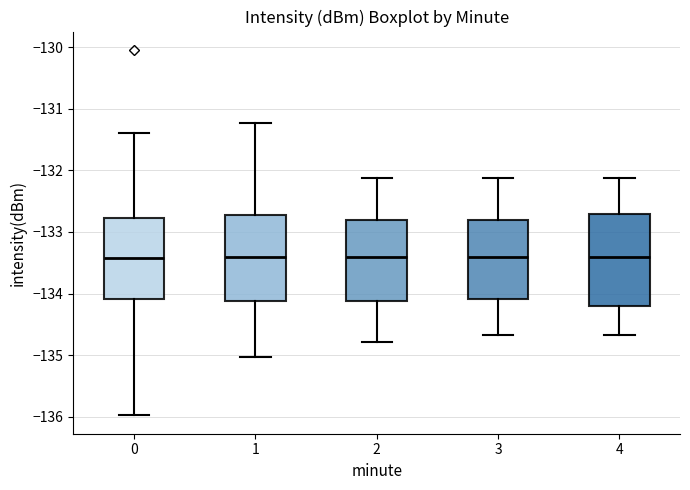

Reading left to right, transcribe this box plot: for each box, give where its median line is, the range the box spans, and where its two whiskers end, as read against the y-axis. The values are not printed on the chart, so give them approximately, as read against the axis.

0: median -133.4, box -134.1 to -132.8, whiskers -136.0 to -131.4
1: median -133.4, box -134.1 to -132.7, whiskers -135.0 to -131.2
2: median -133.4, box -134.1 to -132.8, whiskers -134.8 to -132.1
3: median -133.4, box -134.1 to -132.8, whiskers -134.7 to -132.1
4: median -133.4, box -134.2 to -132.7, whiskers -134.7 to -132.1